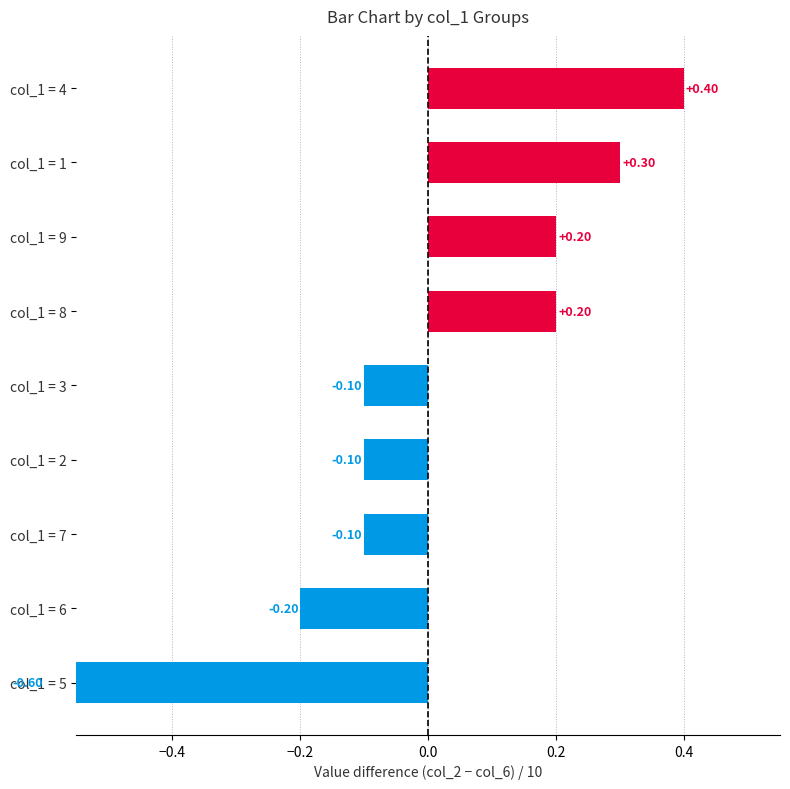

What is the difference between the maximum and minimum values?

1.0